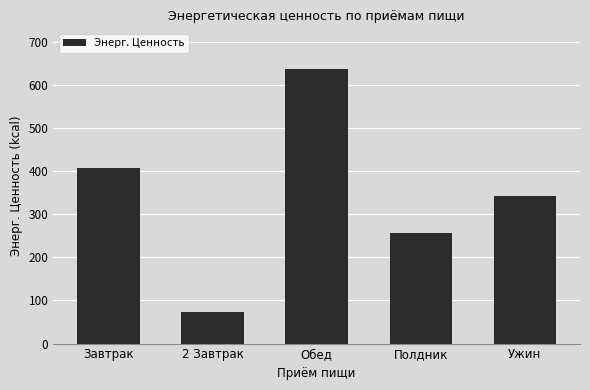

What is the sum of the values at Ужин and Полдник?

599